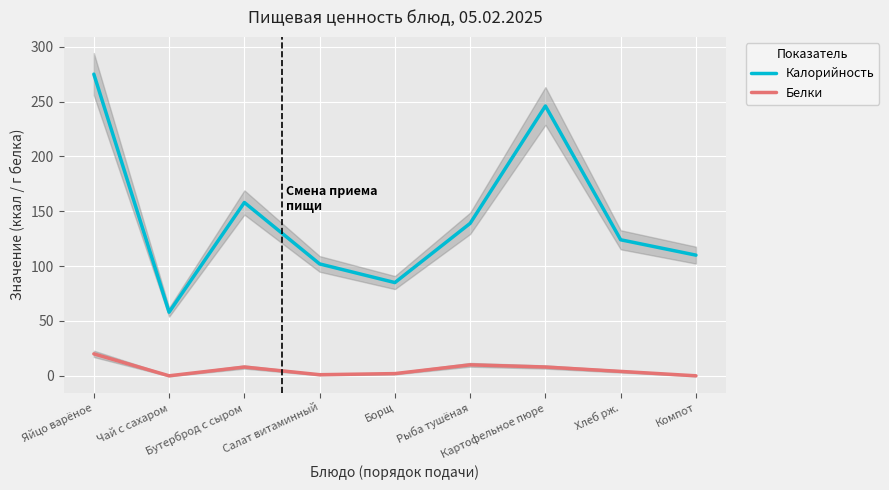

Reading left to right, transcribe all the data shown in this chart.

Калорийность: Яйцо варёное=275	Чай с сахаром=58	Бутерброд с сыром=158	Салат витаминный=102	Борщ=85	Рыба тушёная=139	Картофельное пюре=246	Хлеб рж.=124	Компот=110
Белки: Яйцо варёное=20	Чай с сахаром=0	Бутерброд с сыром=8	Салат витаминный=1	Борщ=2	Рыба тушёная=10	Картофельное пюре=8	Хлеб рж.=4	Компот=0